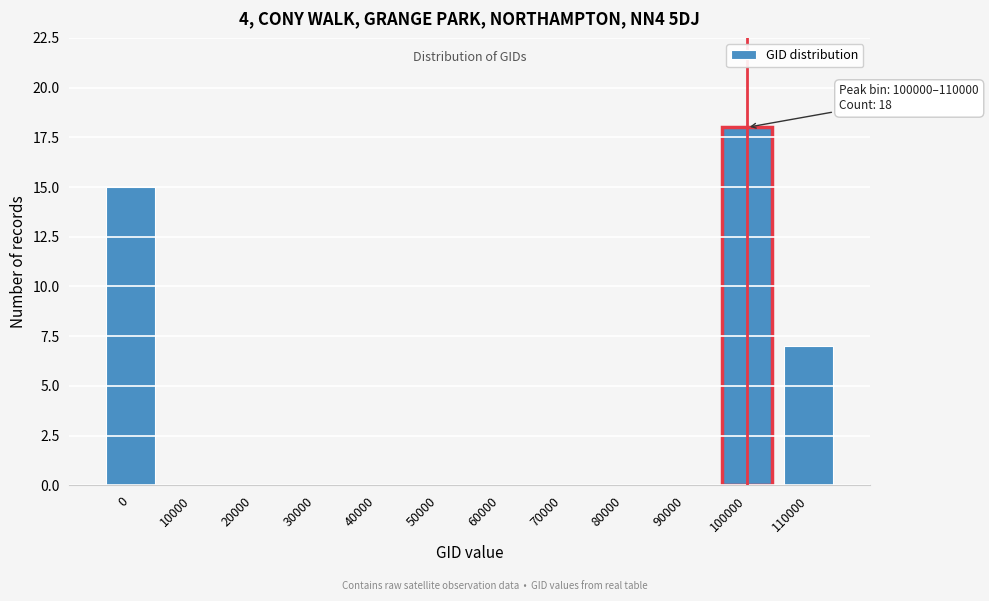

Reading left to right, transcribe all the data shown in this chart.

0=15	10000=0	20000=0	30000=0	40000=0	50000=0	60000=0	70000=0	80000=0	90000=0	100000=18	110000=7